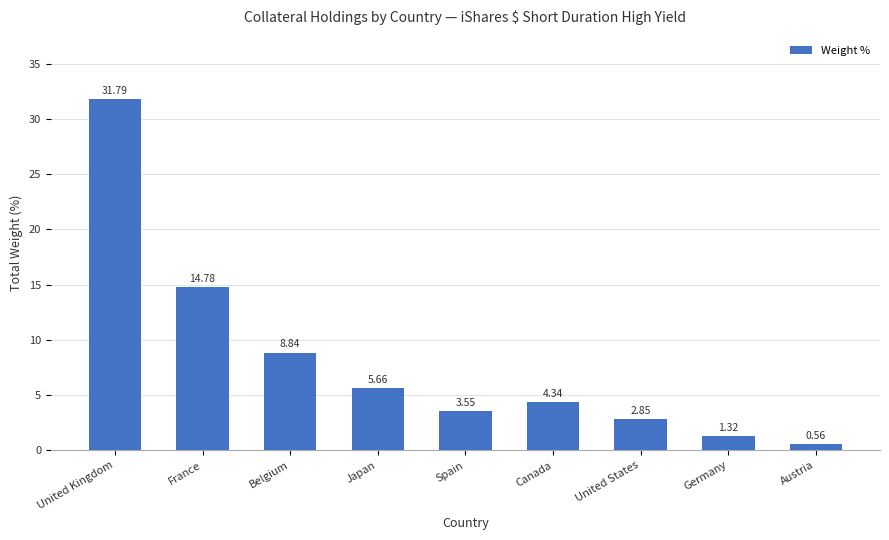

How many bars are there in total?

9